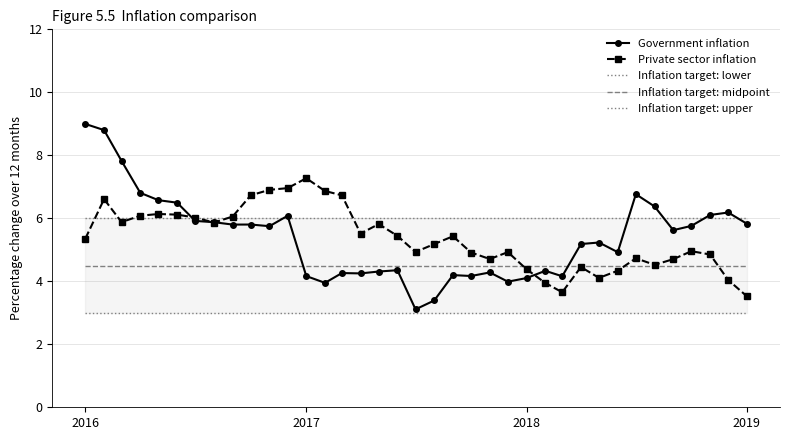

How many values in the Private sector inflation series are below 5?

17